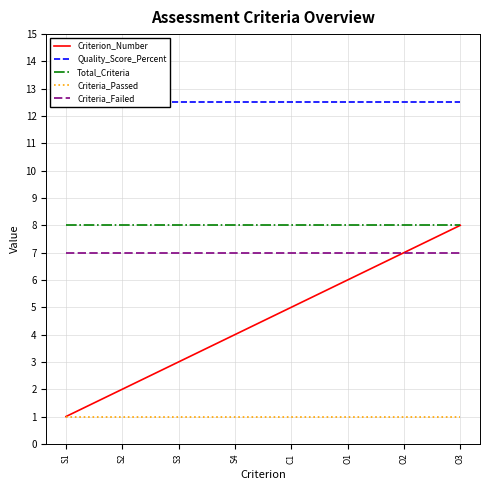

The Quality_Score_Percent series shows 12.5 at S3. True or false?

True